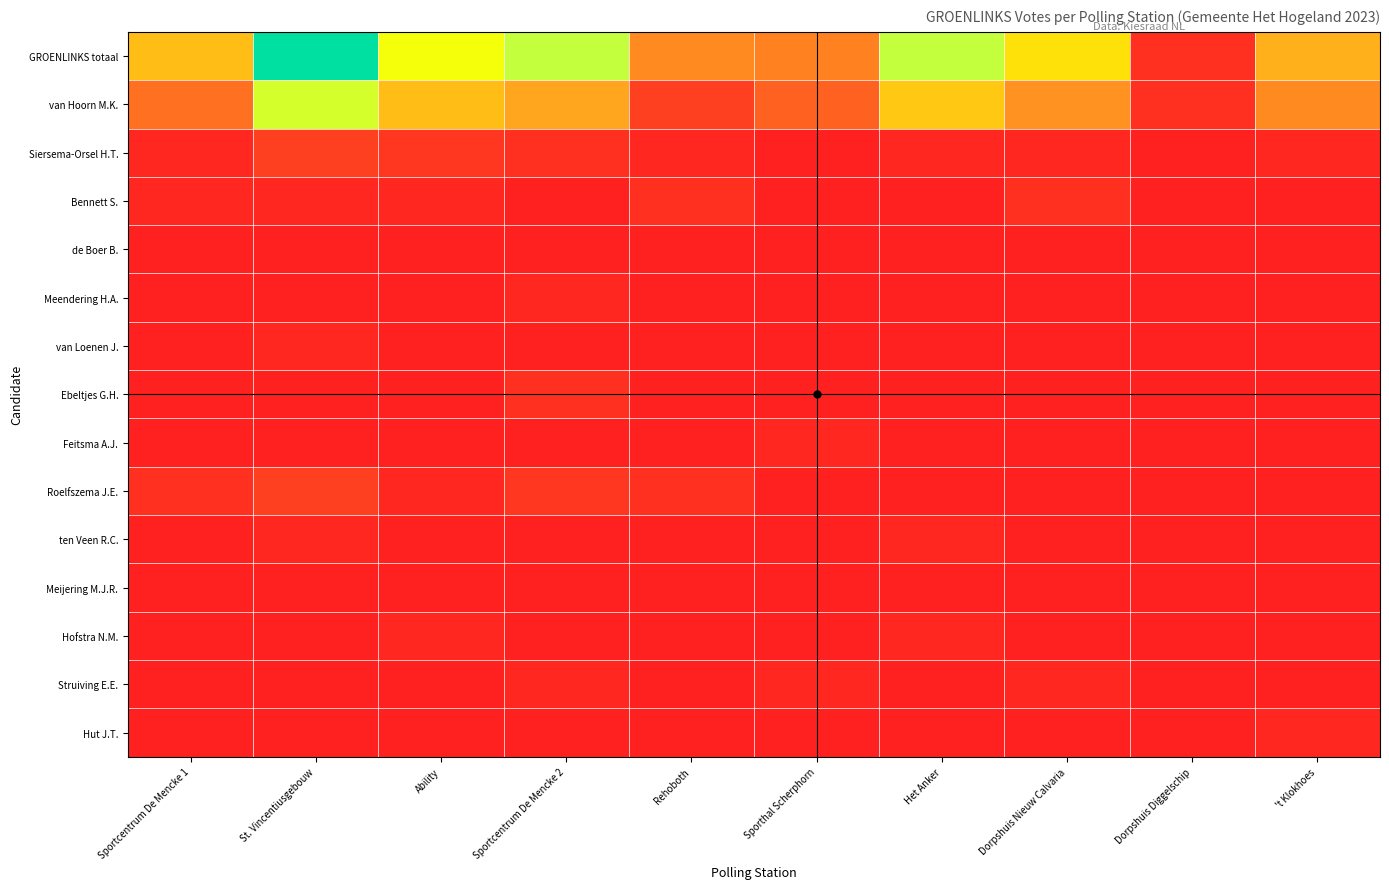

Which label corresponds to the smallest value in the chart?

Sporthal Scherphorn